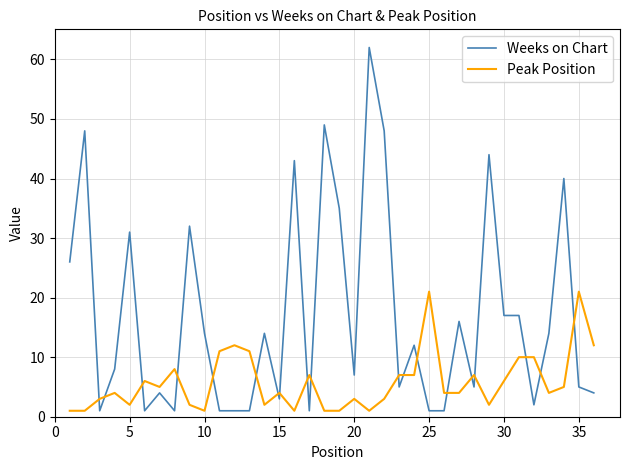

How many times do Peak Position and Weeks on Chart cross each other?

19